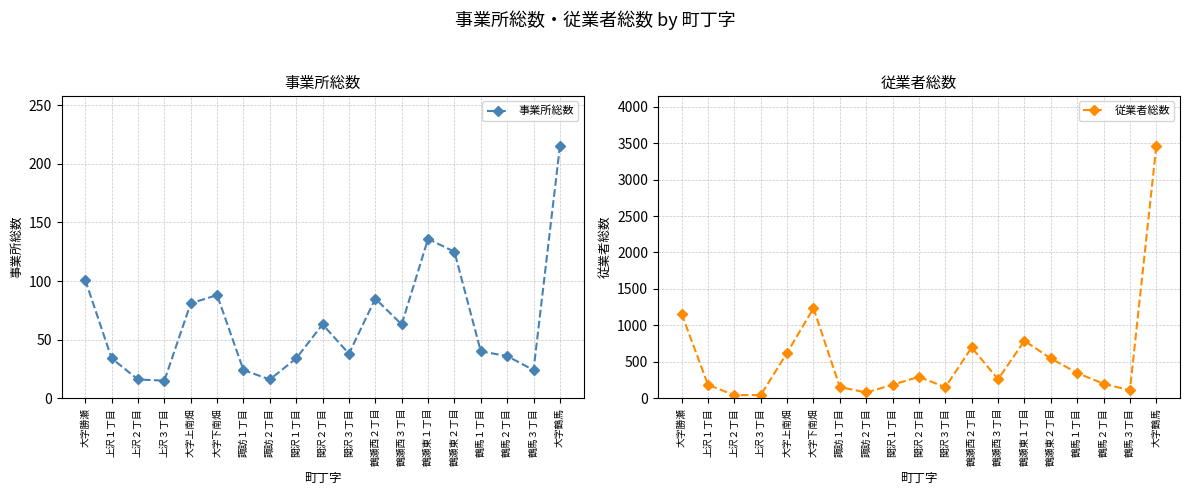

How many values in the 事業所総数 series are below 40?

9